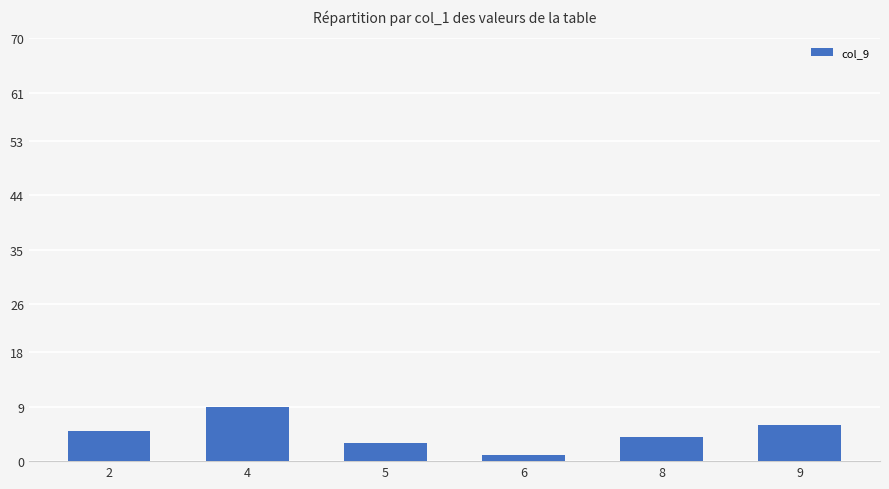

Count the values in the range 3 to 6.

4